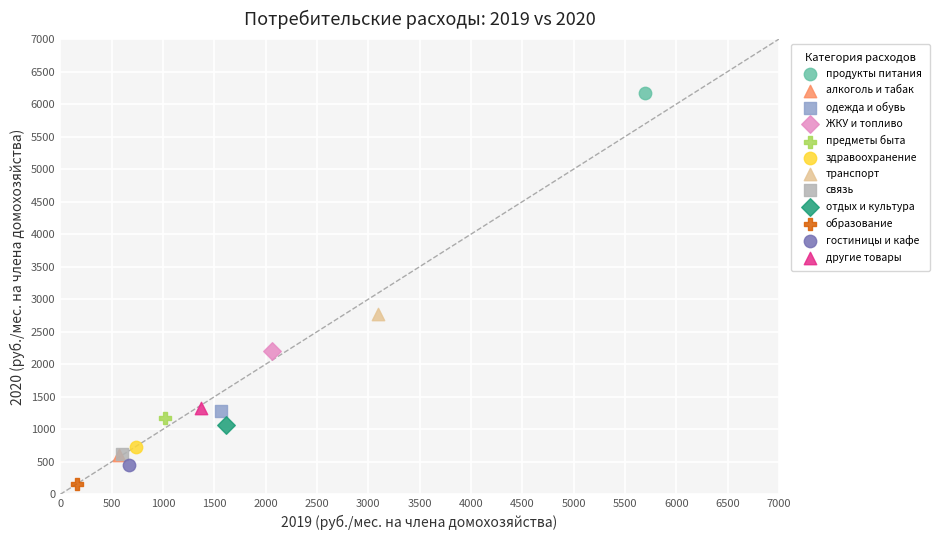

What are all the series names shown in the legend?

продукты питания, алкоголь и табак, одежда и обувь, ЖКУ и топливо, предметы быта, здравоохранение, транспорт, связь, отдых и культура, образование, гостиницы и кафе, другие товары